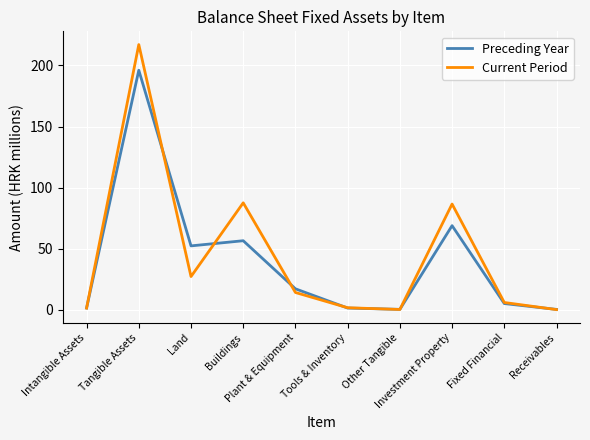

What is the maximum value for Current Period?

217.1